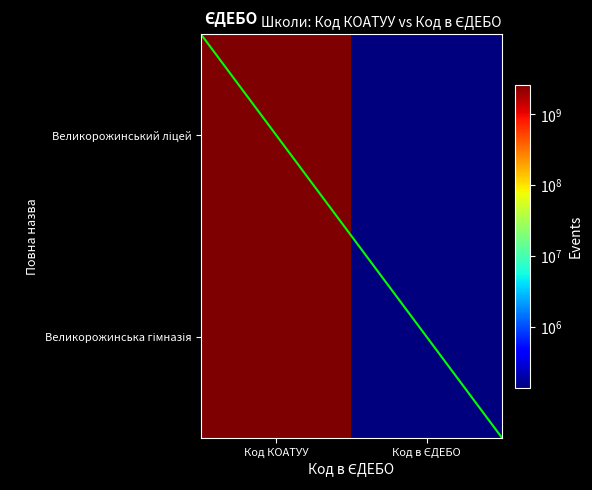

What is the minimum value shown in the chart?

138032